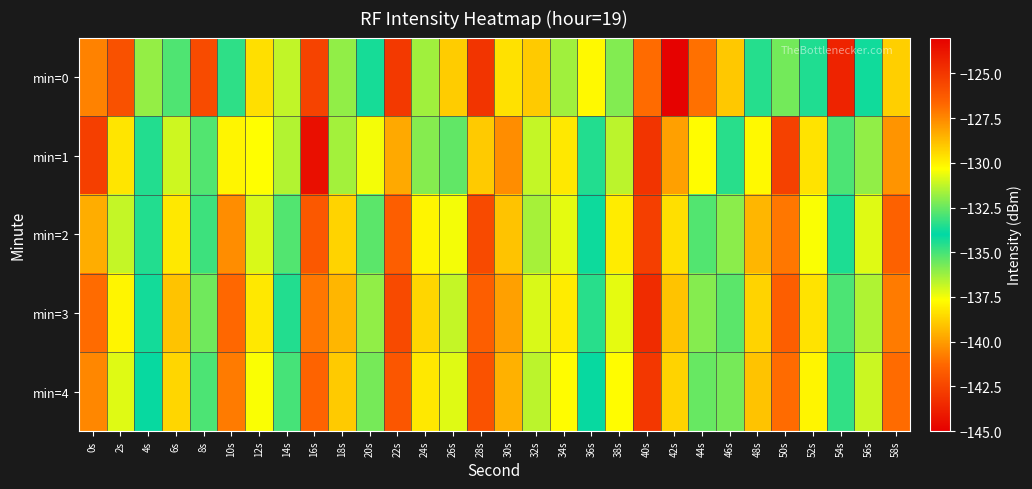

Between 54s and 28s, which is larger?

54s